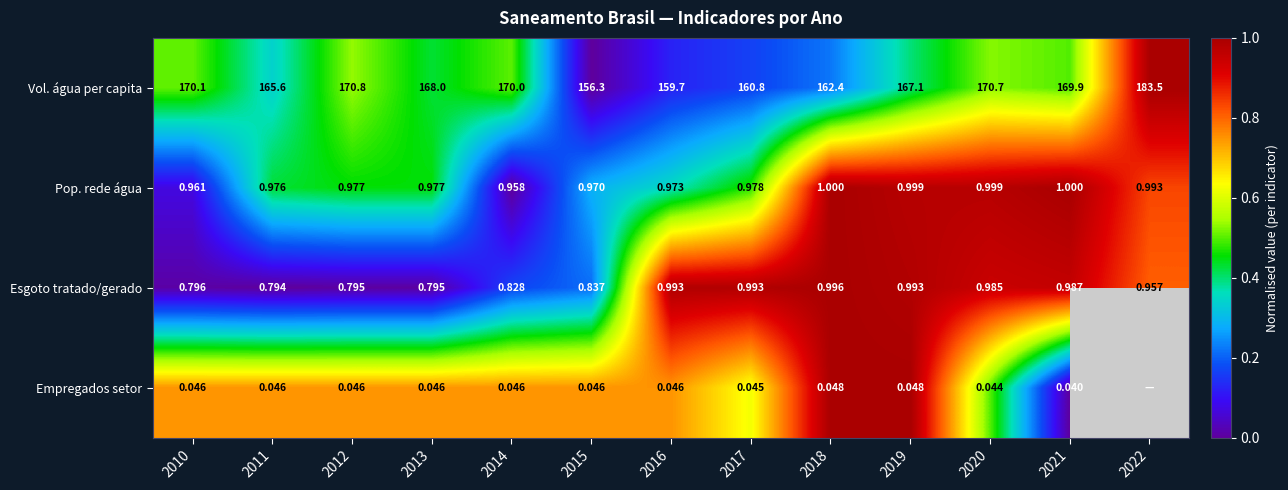

What is the total value across all series at 2019?

169.1